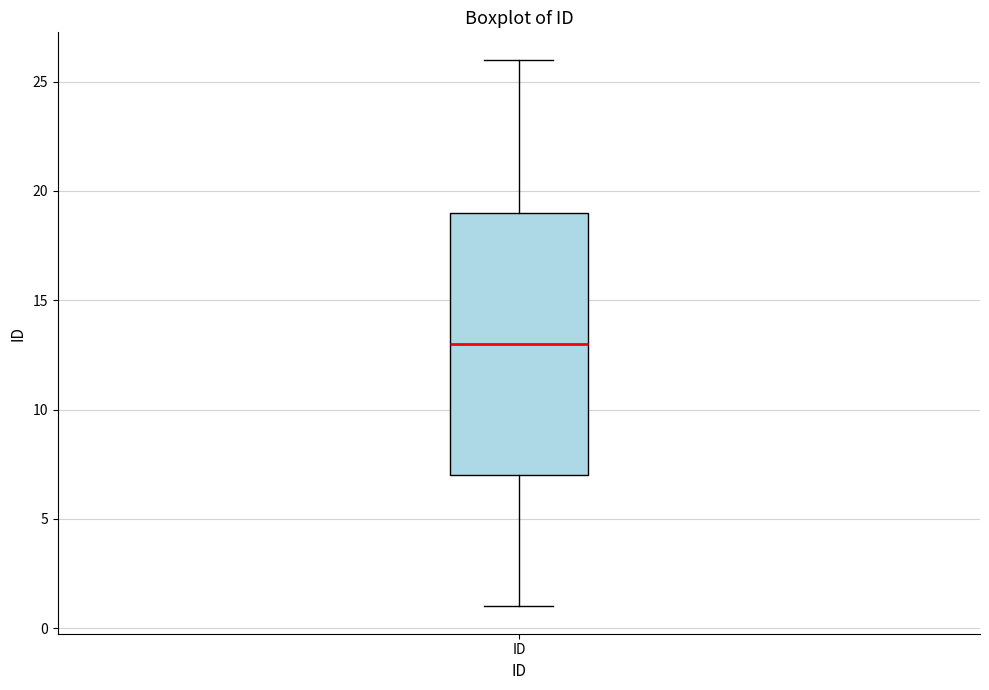

Read this box plot against the y-axis: the position of the median line, the range covered by the box, and the ends of both whiskers. The values are not printed on the chart, so give them approximately, as read against the axis.

median 13, box 7 to 19, whiskers 1 to 26